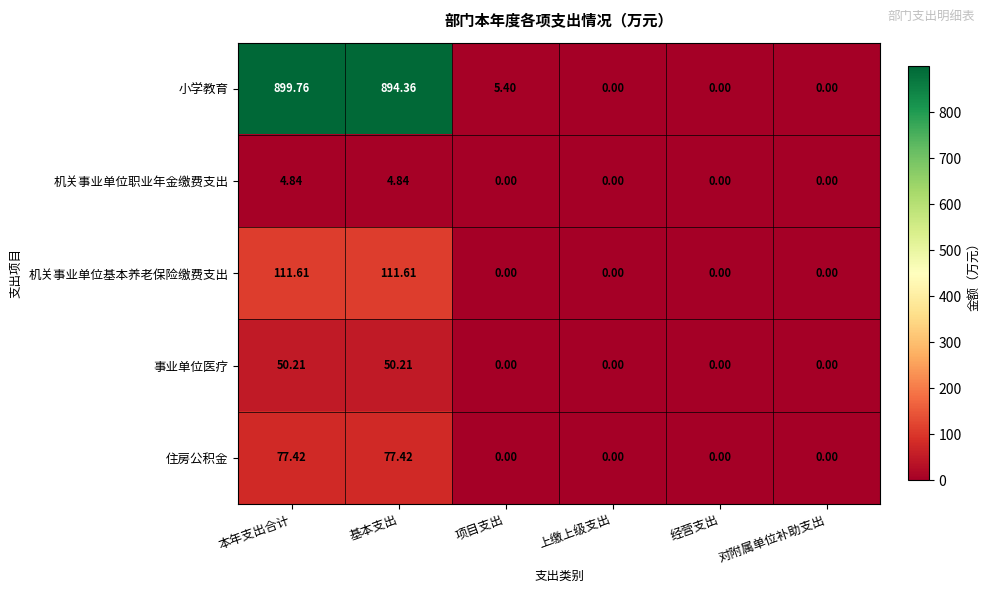

Which series has the largest total across all categories?

小学教育